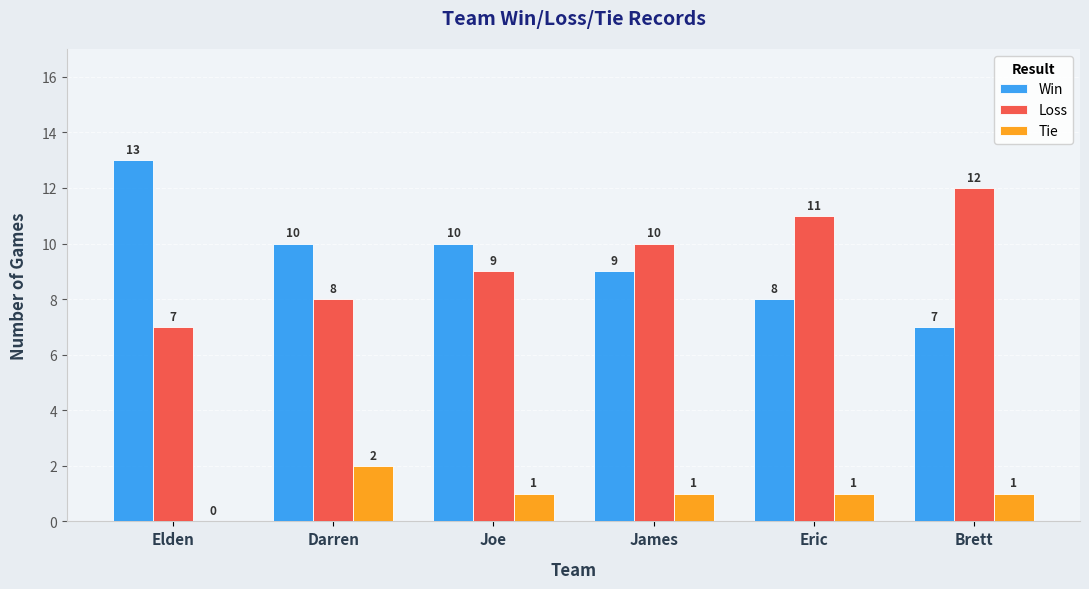

Which series changed the most between Elden and Eric?

Win